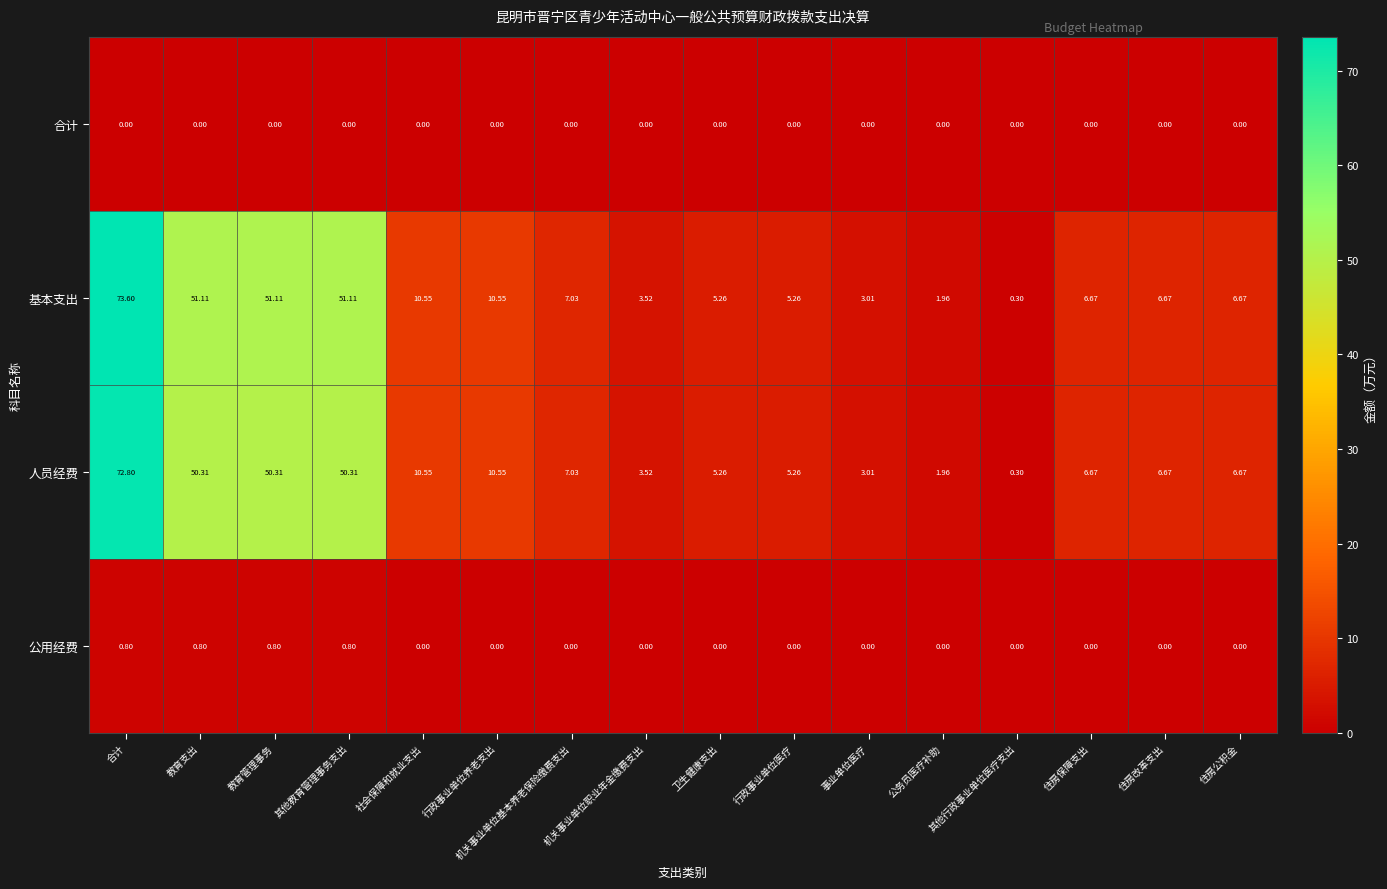

Which series changed the most between 其他教育管理事务支出 and 社会保障和就业支出?

基本支出